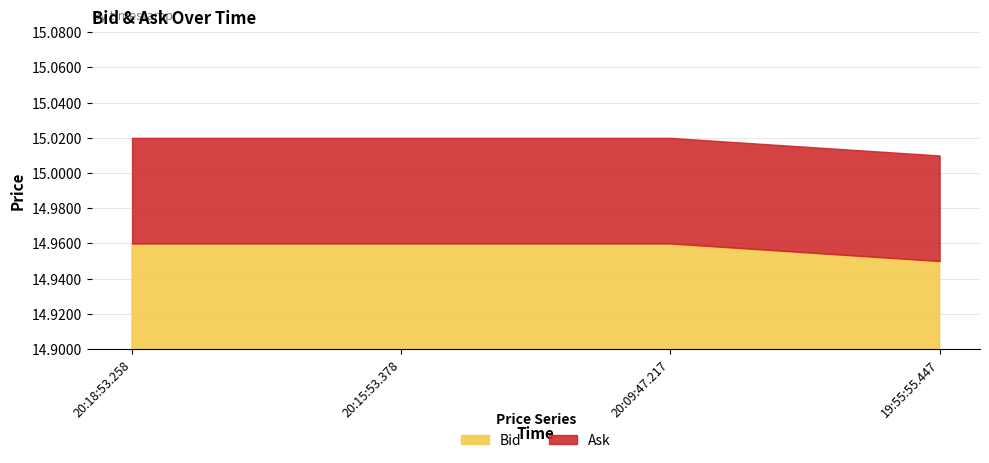

True or false: Bid has a value of 5.7 at 20:18:53.258.

False